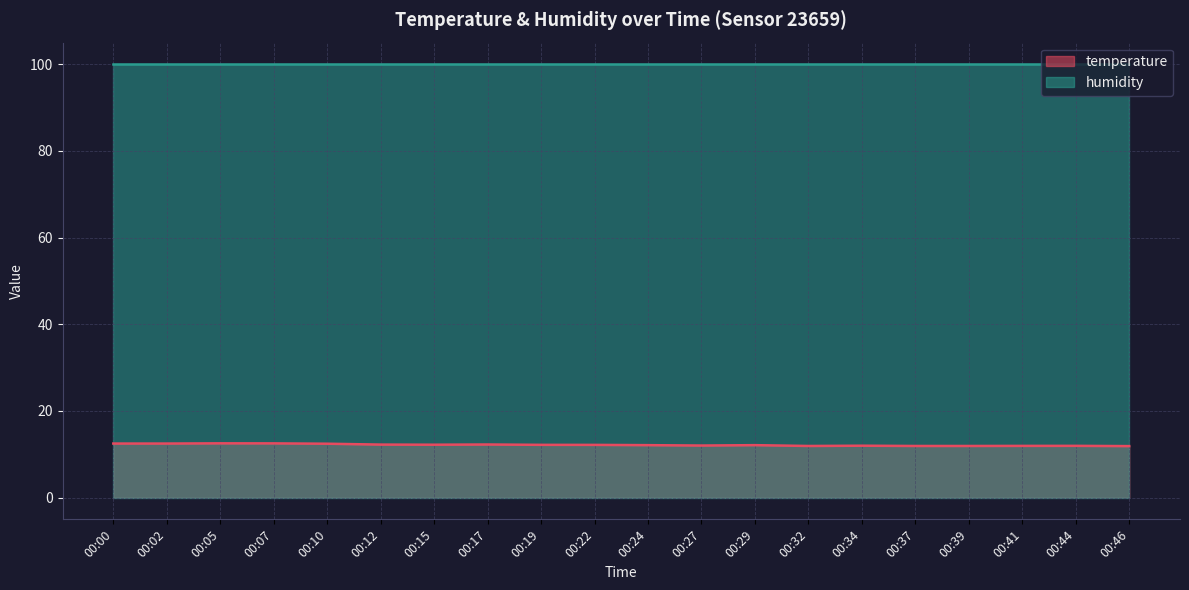

What is the value of the 19th point from the left?

12.0